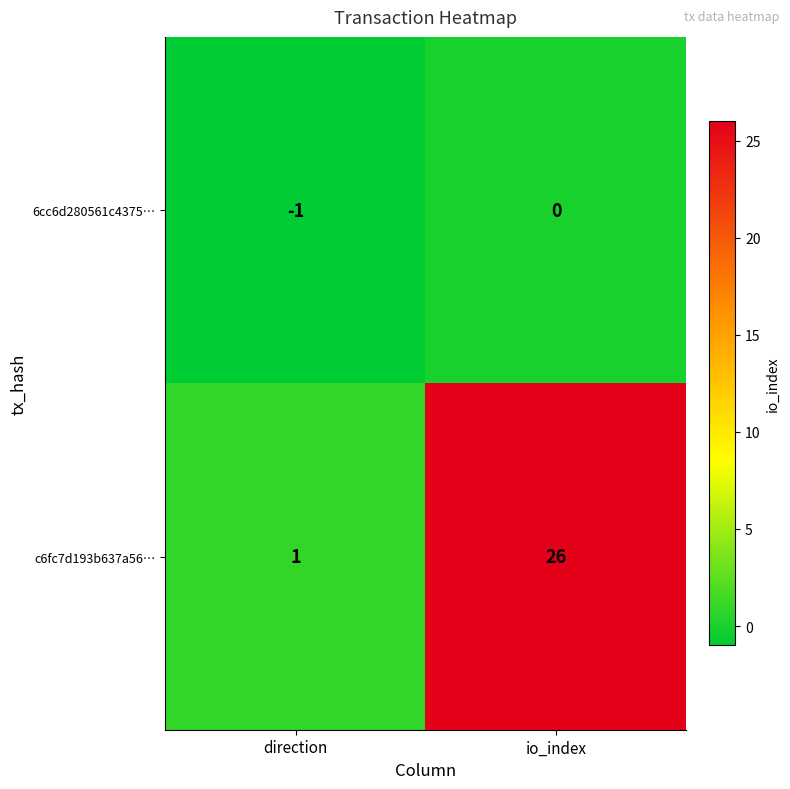

Between direction and io_index, which series saw the biggest shift?

c6fc7d193b637a56…